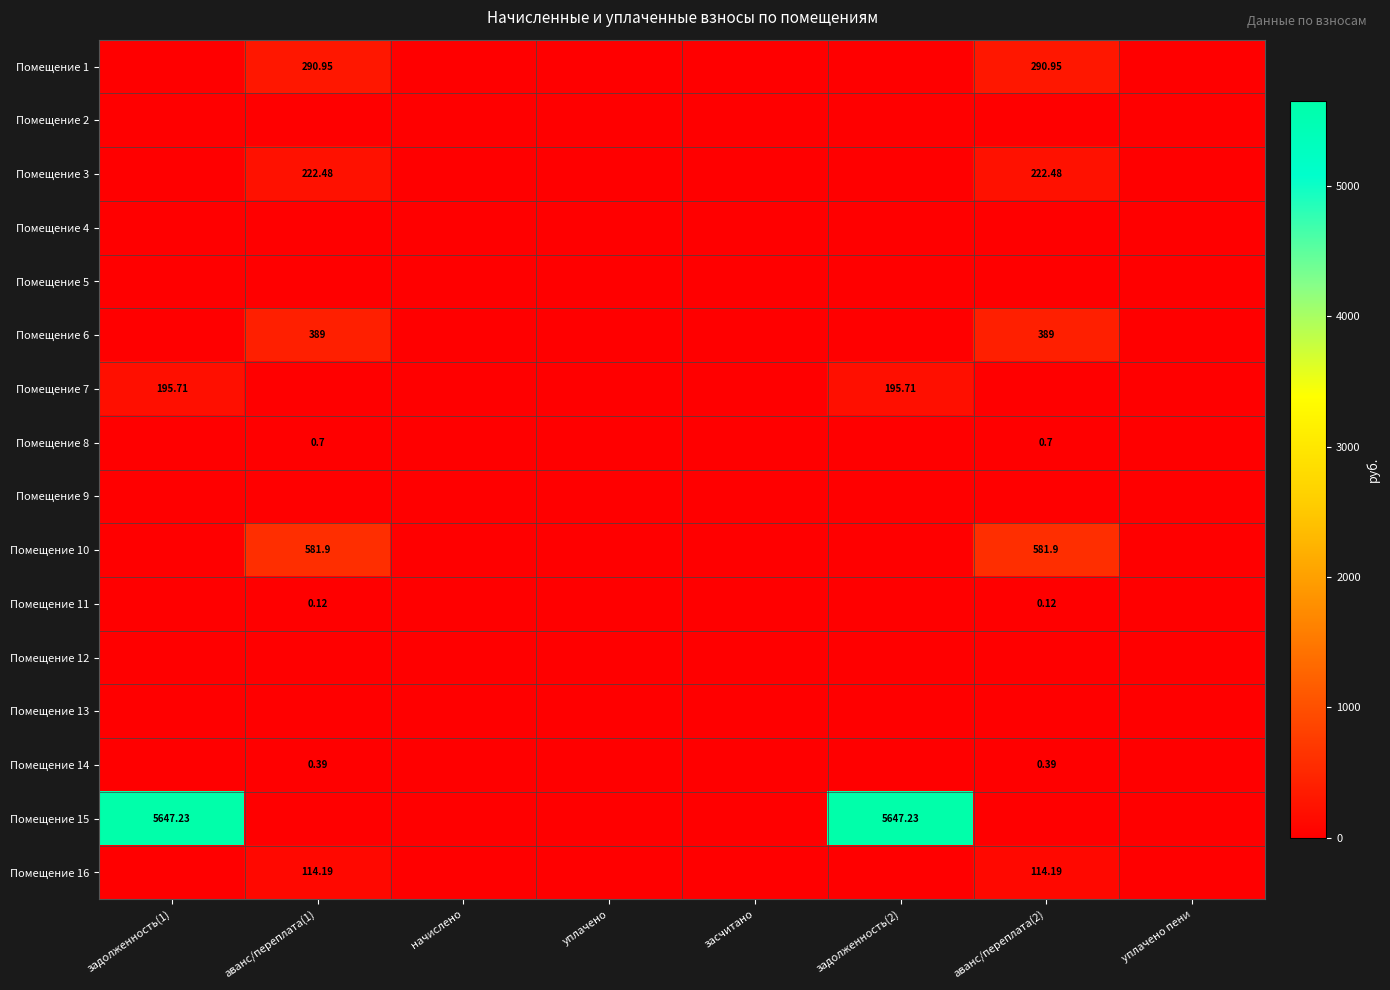

How many Помещение 11 values are between 0 and 1?

8